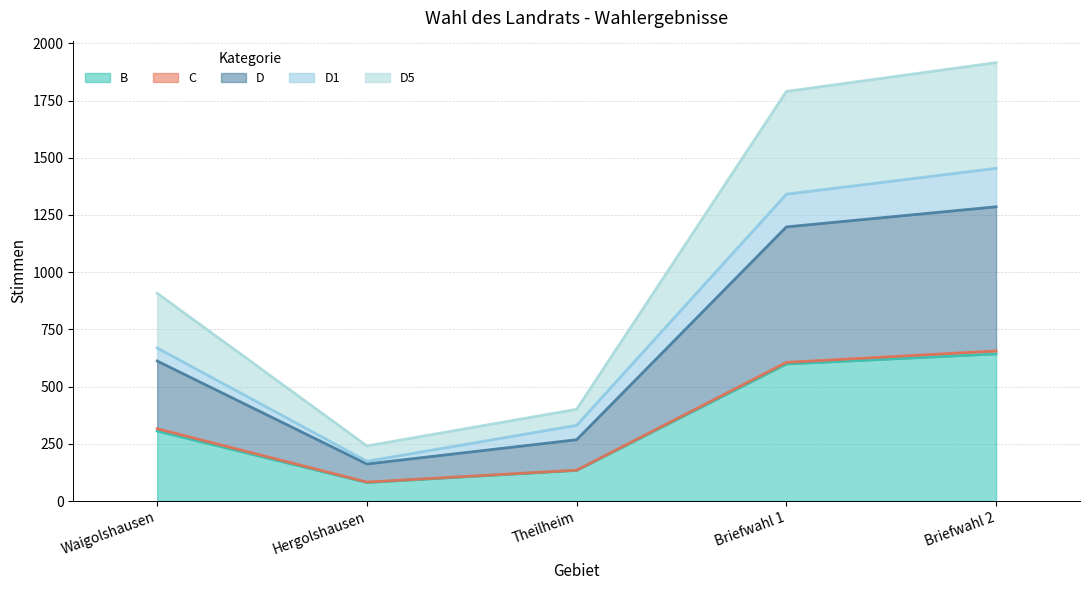

What is the difference between the B values at Briefwahl 1 and Waigolshausen?

293